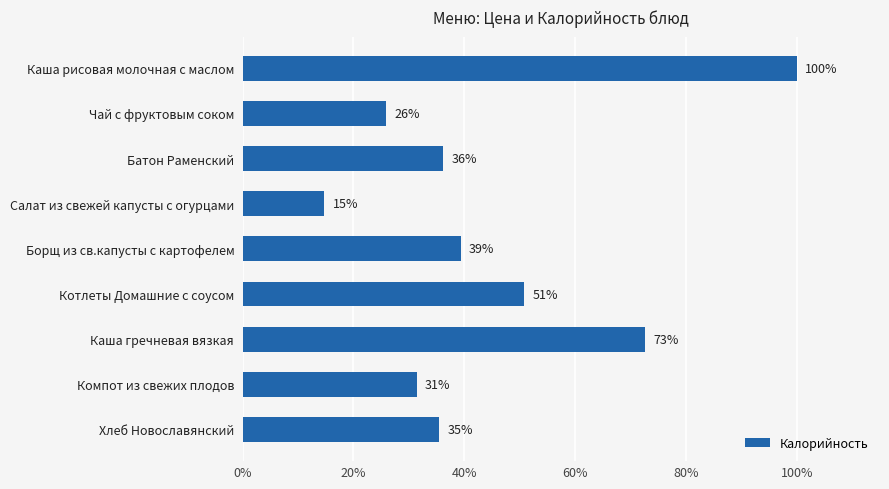

How many bars are there in total?

9